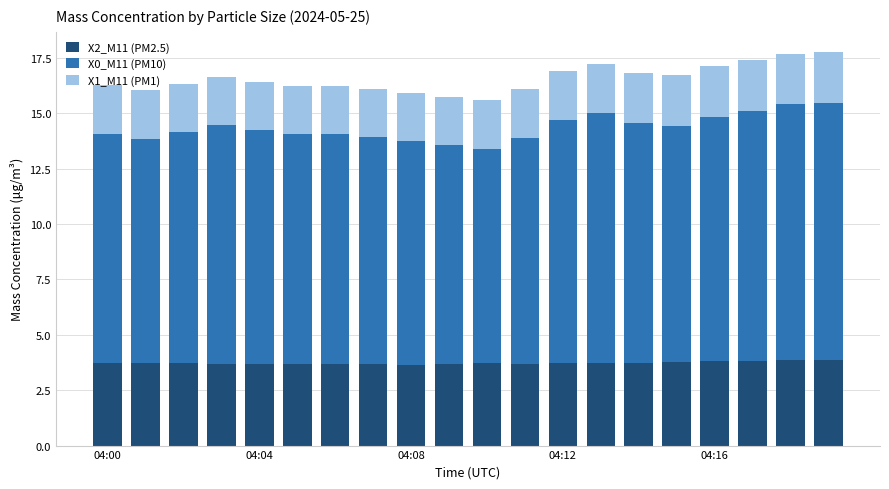

How many data points does each series have?

20